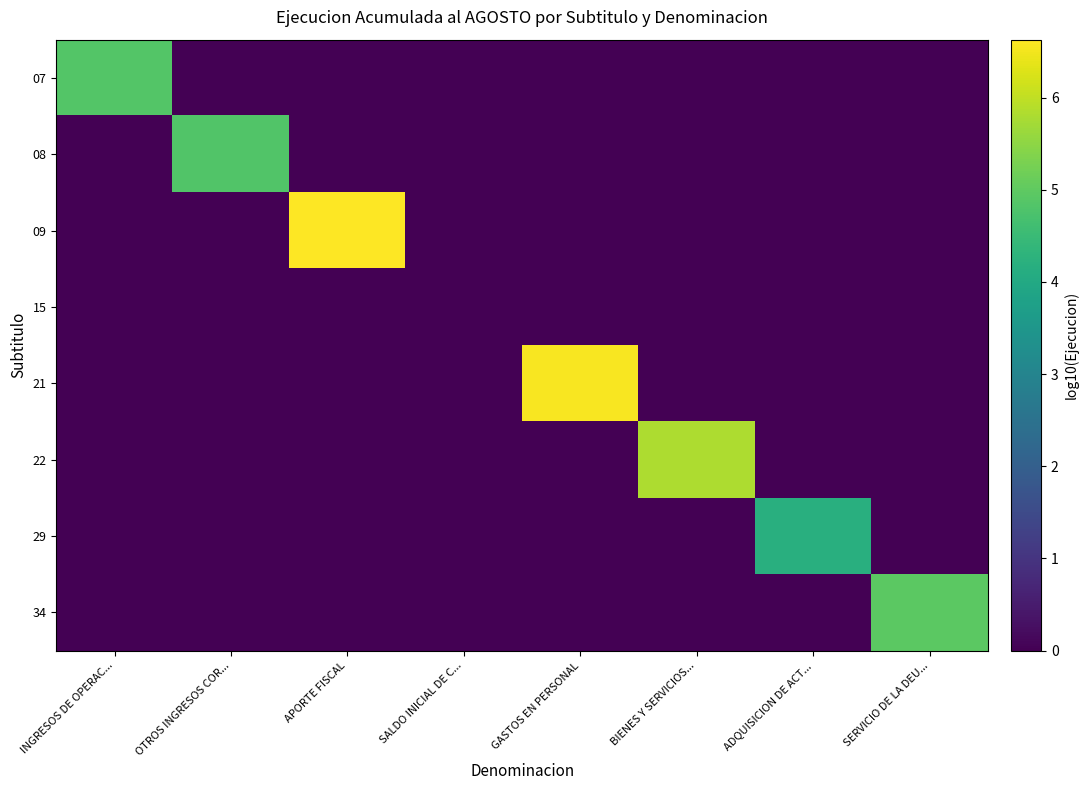

Reading left to right, extract all data points from this chart.

07: INGRESOS DE OPERAC...=4.9	OTROS INGRESOS COR...=0.0	APORTE FISCAL=0.0	SALDO INICIAL DE C...=0.0	GASTOS EN PERSONAL=0.0	BIENES Y SERVICIOS...=0.0	ADQUISICION DE ACT...=0.0	SERVICIO DE LA DEU...=0.0
08: INGRESOS DE OPERAC...=0.0	OTROS INGRESOS COR...=4.8	APORTE FISCAL=0.0	SALDO INICIAL DE C...=0.0	GASTOS EN PERSONAL=0.0	BIENES Y SERVICIOS...=0.0	ADQUISICION DE ACT...=0.0	SERVICIO DE LA DEU...=0.0
09: INGRESOS DE OPERAC...=0.0	OTROS INGRESOS COR...=0.0	APORTE FISCAL=6.6	SALDO INICIAL DE C...=0.0	GASTOS EN PERSONAL=0.0	BIENES Y SERVICIOS...=0.0	ADQUISICION DE ACT...=0.0	SERVICIO DE LA DEU...=0.0
15: INGRESOS DE OPERAC...=0.0	OTROS INGRESOS COR...=0.0	APORTE FISCAL=0.0	SALDO INICIAL DE C...=0.0	GASTOS EN PERSONAL=0.0	BIENES Y SERVICIOS...=0.0	ADQUISICION DE ACT...=0.0	SERVICIO DE LA DEU...=0.0
21: INGRESOS DE OPERAC...=0.0	OTROS INGRESOS COR...=0.0	APORTE FISCAL=0.0	SALDO INICIAL DE C...=0.0	GASTOS EN PERSONAL=6.6	BIENES Y SERVICIOS...=0.0	ADQUISICION DE ACT...=0.0	SERVICIO DE LA DEU...=0.0
22: INGRESOS DE OPERAC...=0.0	OTROS INGRESOS COR...=0.0	APORTE FISCAL=0.0	SALDO INICIAL DE C...=0.0	GASTOS EN PERSONAL=0.0	BIENES Y SERVICIOS...=5.8	ADQUISICION DE ACT...=0.0	SERVICIO DE LA DEU...=0.0
29: INGRESOS DE OPERAC...=0.0	OTROS INGRESOS COR...=0.0	APORTE FISCAL=0.0	SALDO INICIAL DE C...=0.0	GASTOS EN PERSONAL=0.0	BIENES Y SERVICIOS...=0.0	ADQUISICION DE ACT...=4.2	SERVICIO DE LA DEU...=0.0
34: INGRESOS DE OPERAC...=0.0	OTROS INGRESOS COR...=0.0	APORTE FISCAL=0.0	SALDO INICIAL DE C...=0.0	GASTOS EN PERSONAL=0.0	BIENES Y SERVICIOS...=0.0	ADQUISICION DE ACT...=0.0	SERVICIO DE LA DEU...=5.0